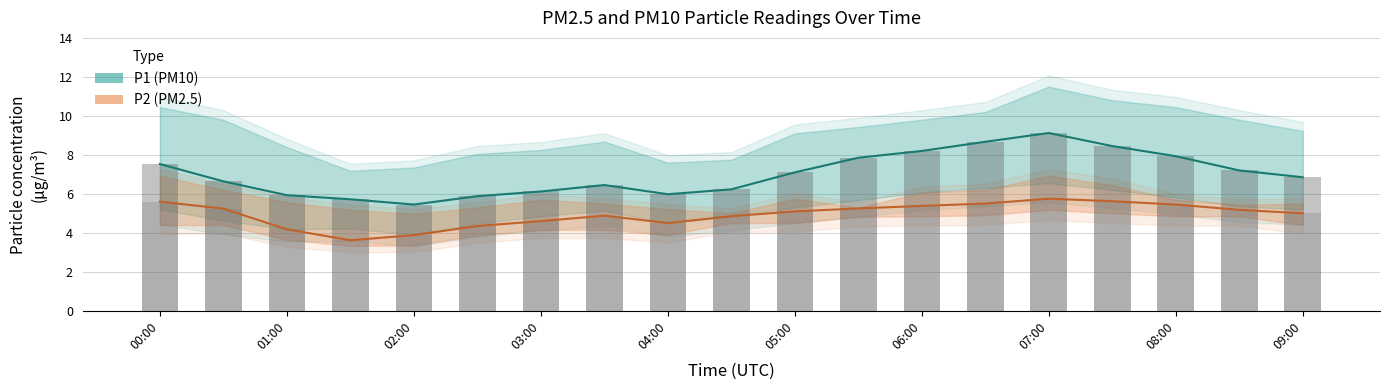

Which series has the largest total across all categories?

P1 (PM10)